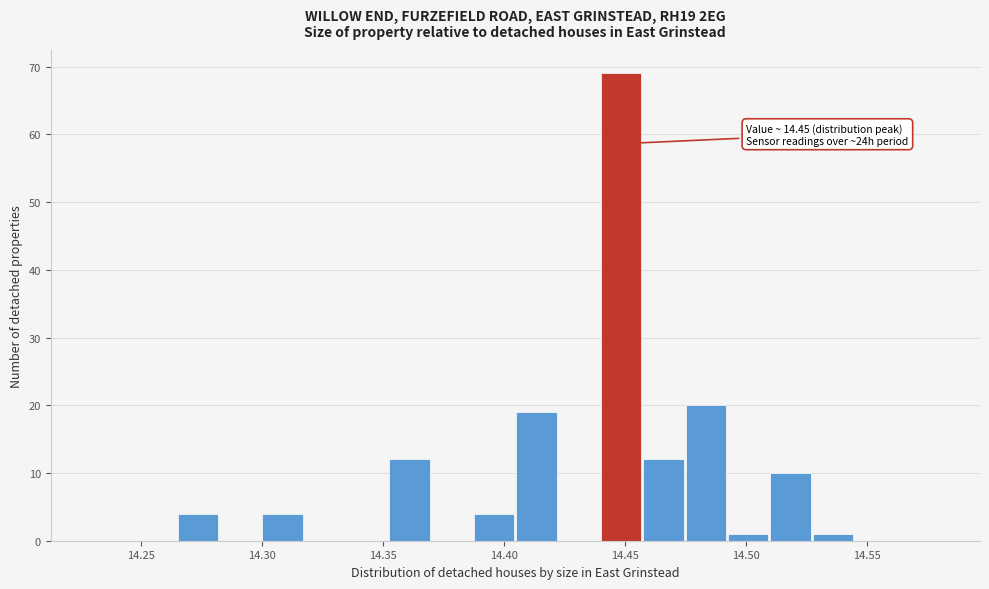

Around what value on the x-axis is the tallest bar? Give the approximate position of its centre, as read against the axis.

14.450